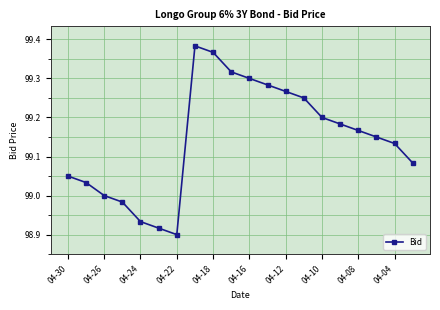

How many interior local peaks (higher than both neighbors) does the data have?

1